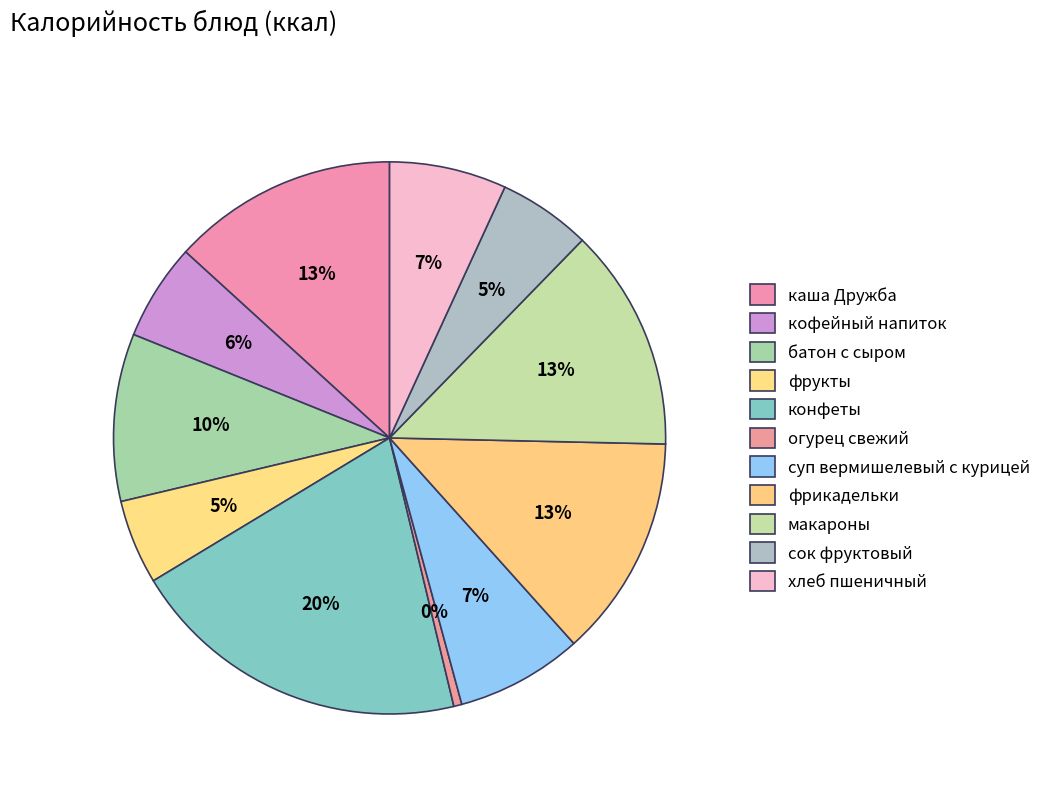

Is суп вермишелевый с курицей the majority of the pie?

No